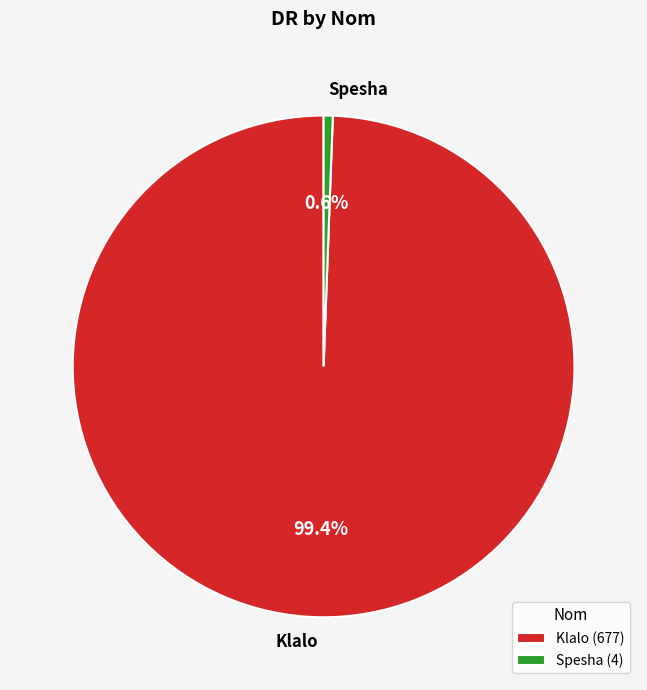

Count the number of slices in the pie.

2